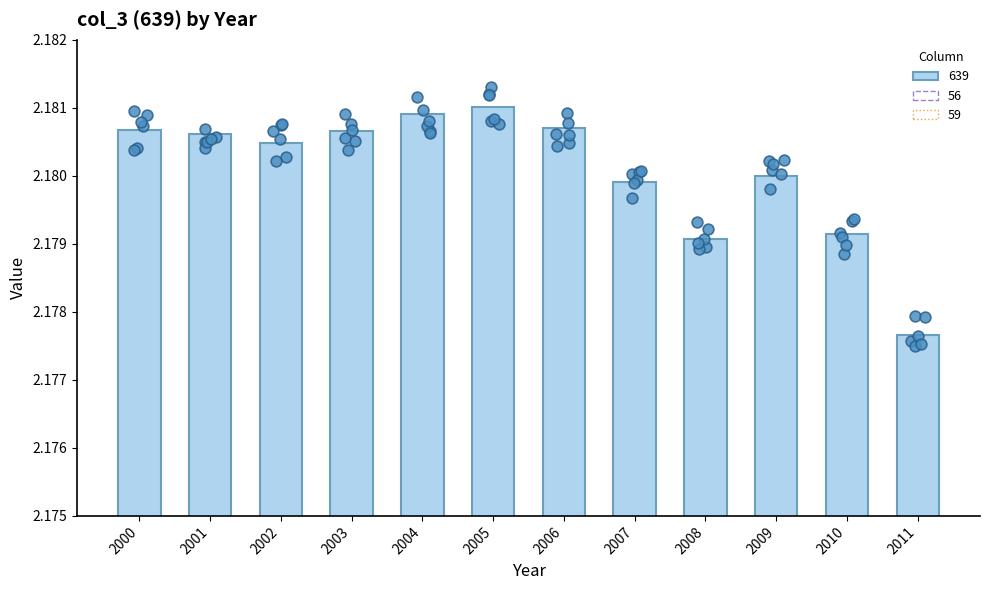

Which series contains the highest Y value?

639